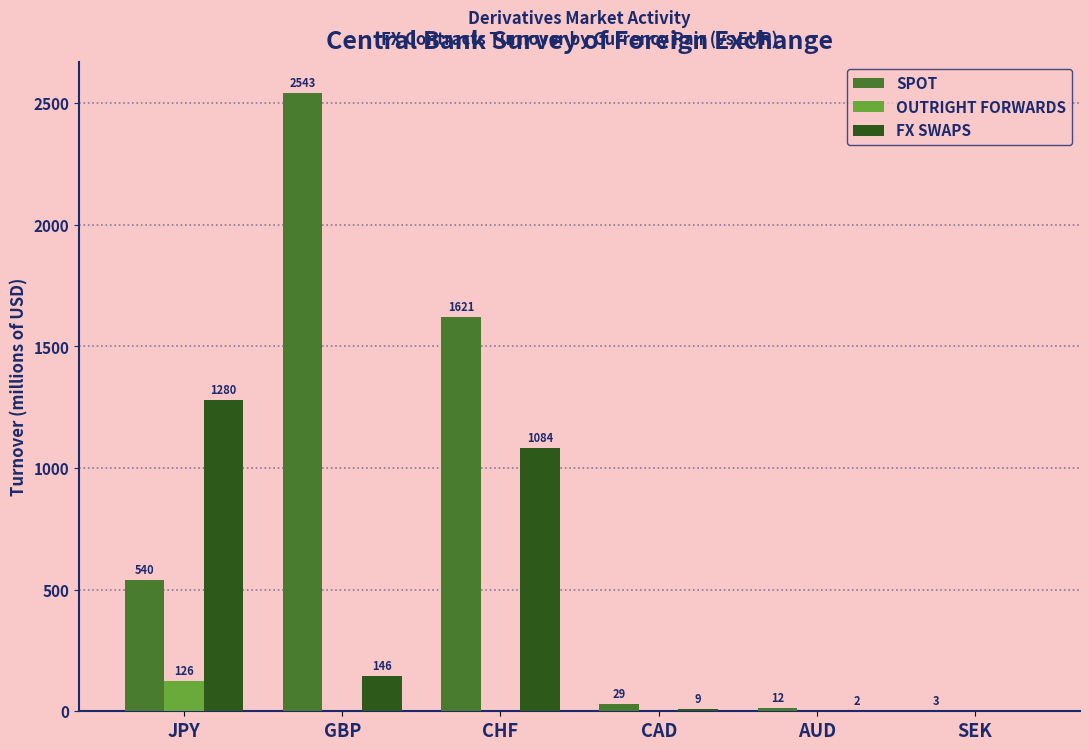

Is the value of OUTRIGHT FORWARDS at JPY greater than the value of FX SWAPS at GBP?

No